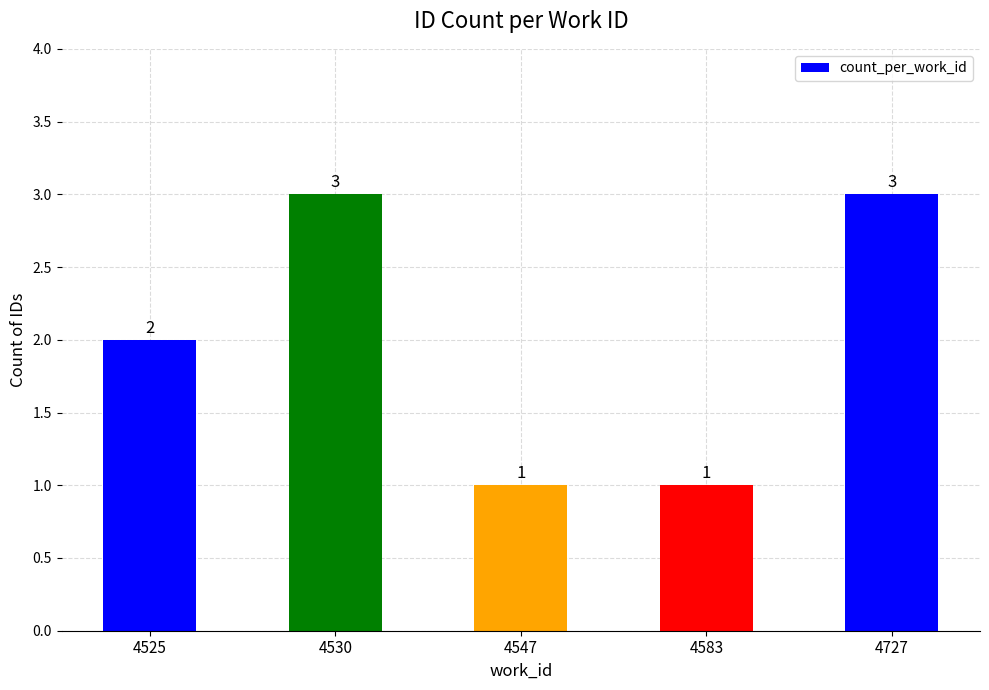

Is it true that the value at 4525 is 1?

False